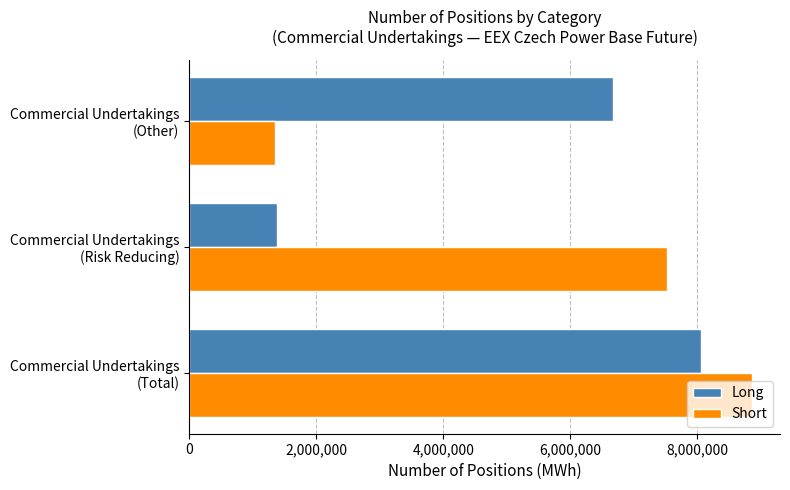

Rank the categories by Short value from lowest to highest.

Commercial Undertakings
(Other), Commercial Undertakings
(Risk Reducing), Commercial Undertakings
(Total)